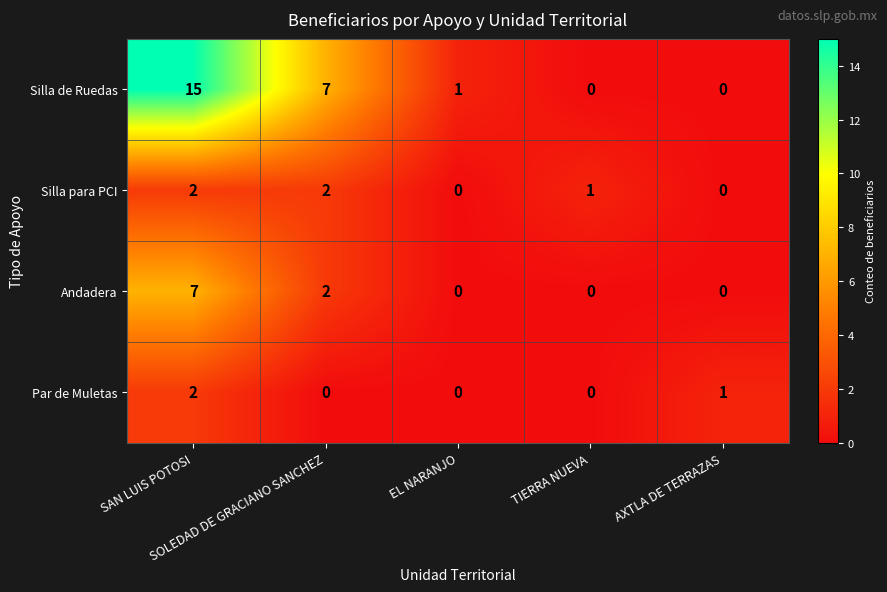

At how many categories does at least one series exceed 6?

2